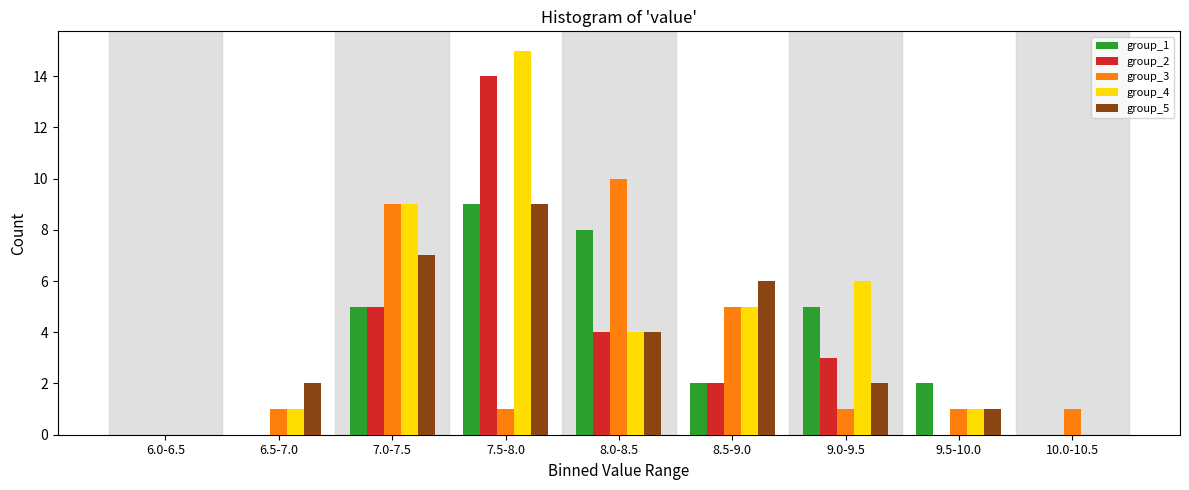

The group_3 series shows 15 at 7.0-7.5. True or false?

False